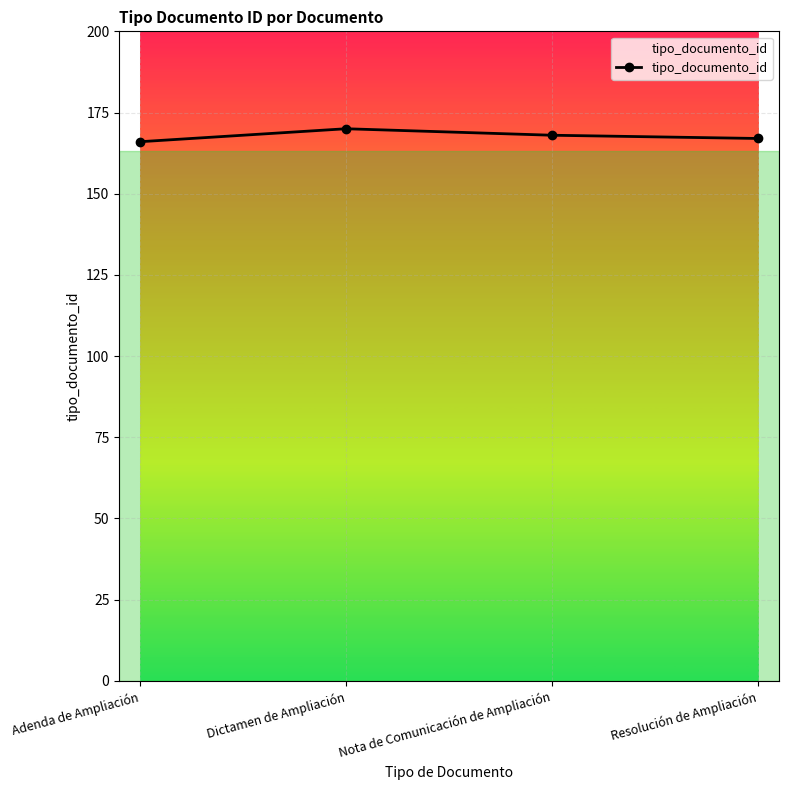

Approximately how many times larger is the value at Nota de Comunicación de Ampliación compared to Resolución de Ampliación?

1.0